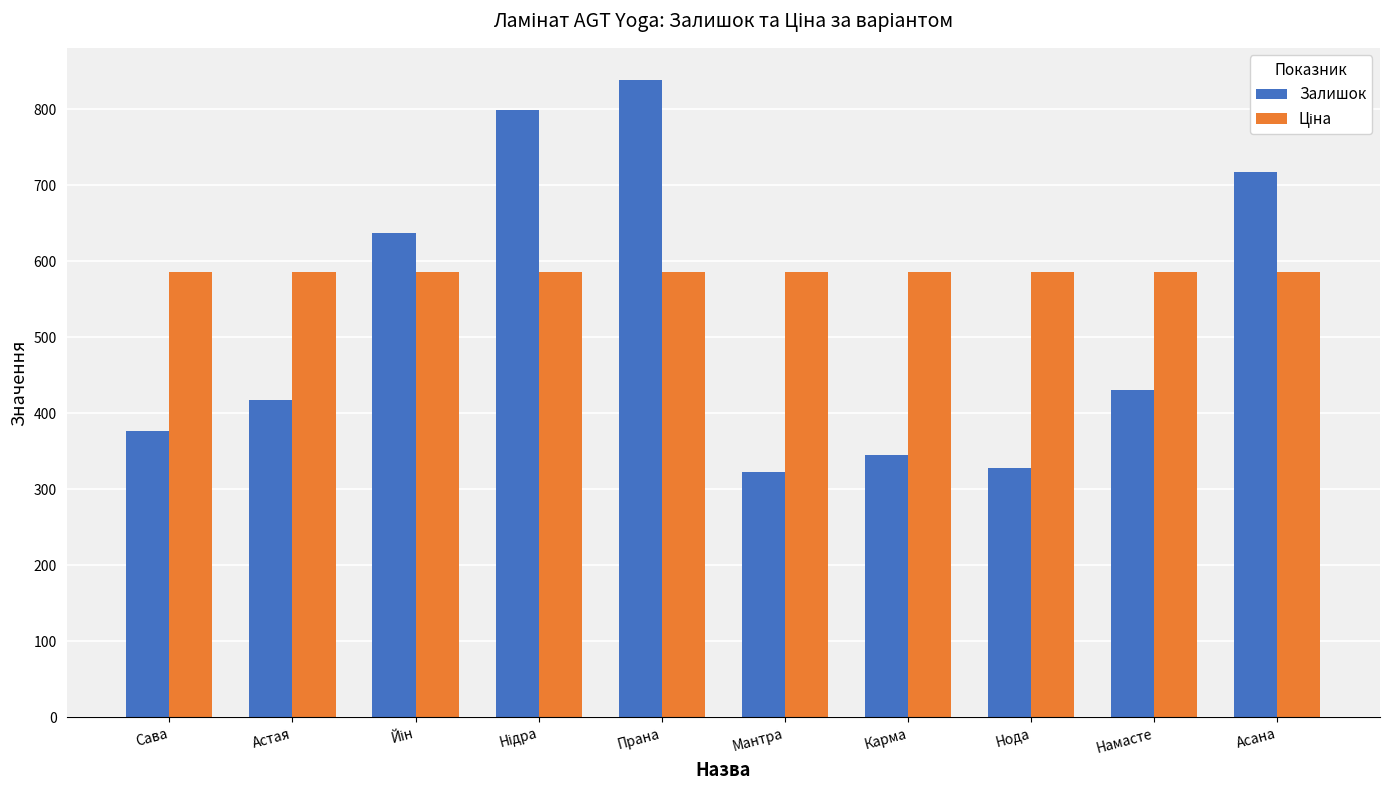

At which category is the sum across all series the highest?

Прана